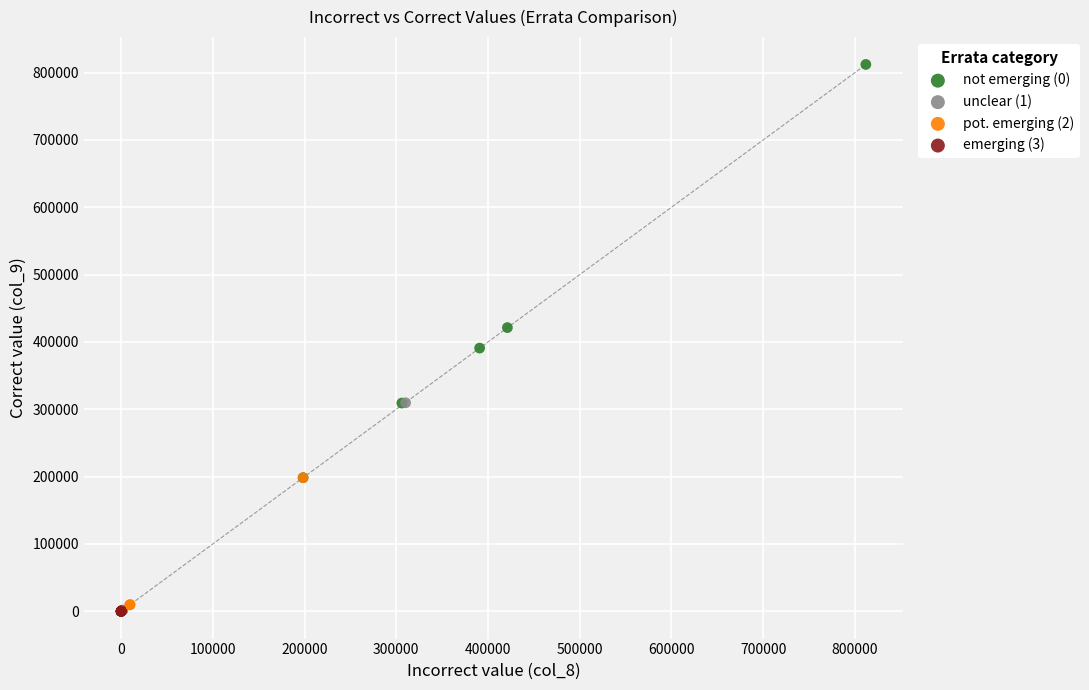

Which series reaches the maximum Y coordinate?

not emerging (0)